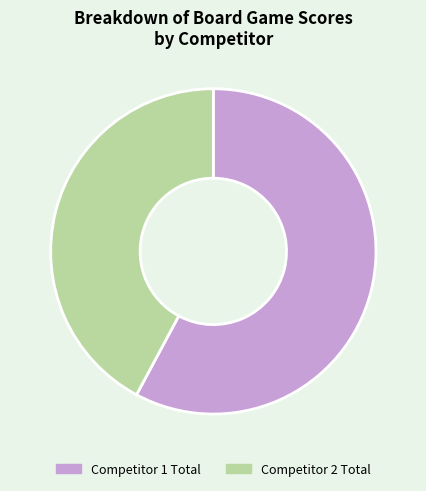

How many slices are in this pie chart?

2